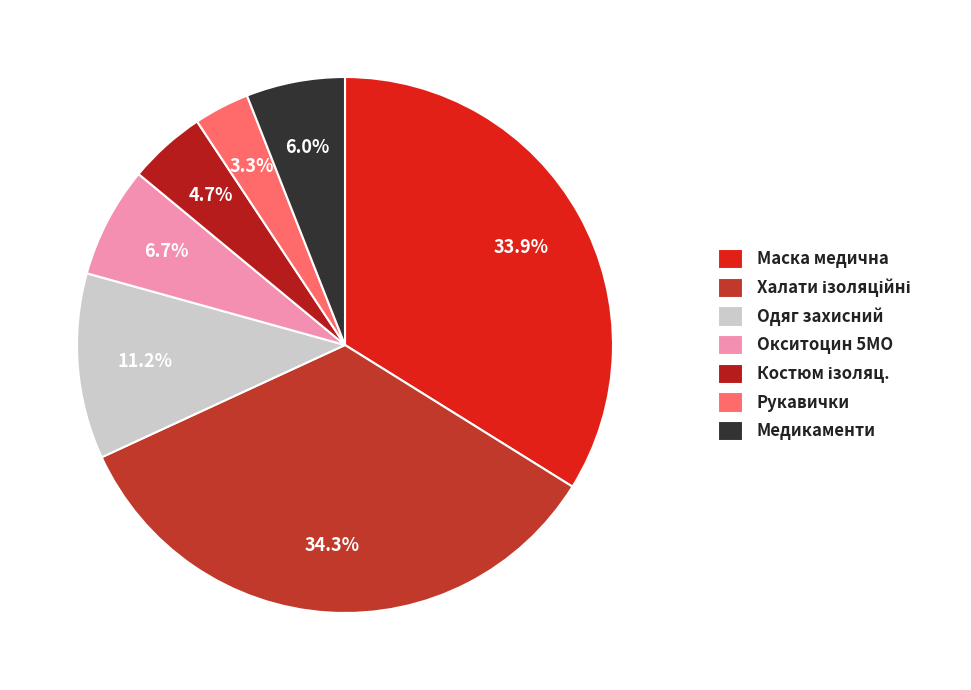

How many segments does this pie chart have?

7